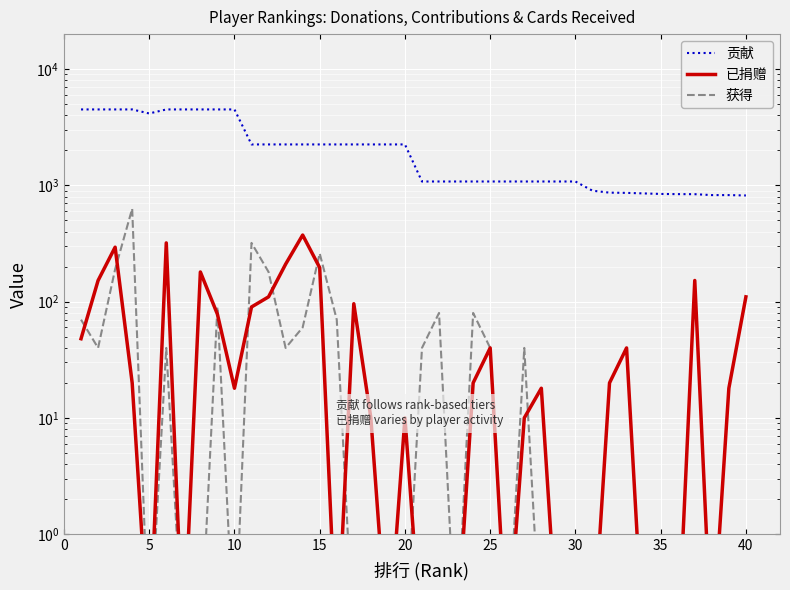

Which series ends up on top after the final intersection of 已捐赠 and 获得?

已捐赠